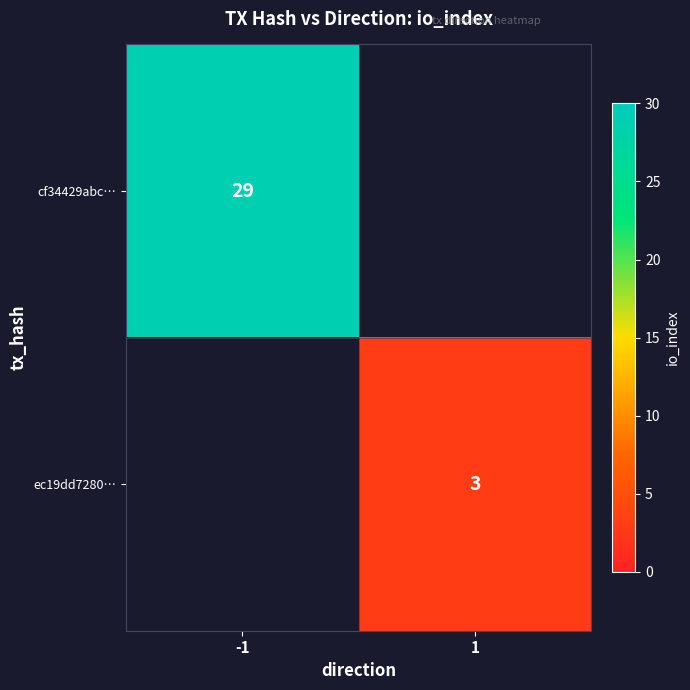

True or false: cf34429abc… has a value of 29 at -1.

True